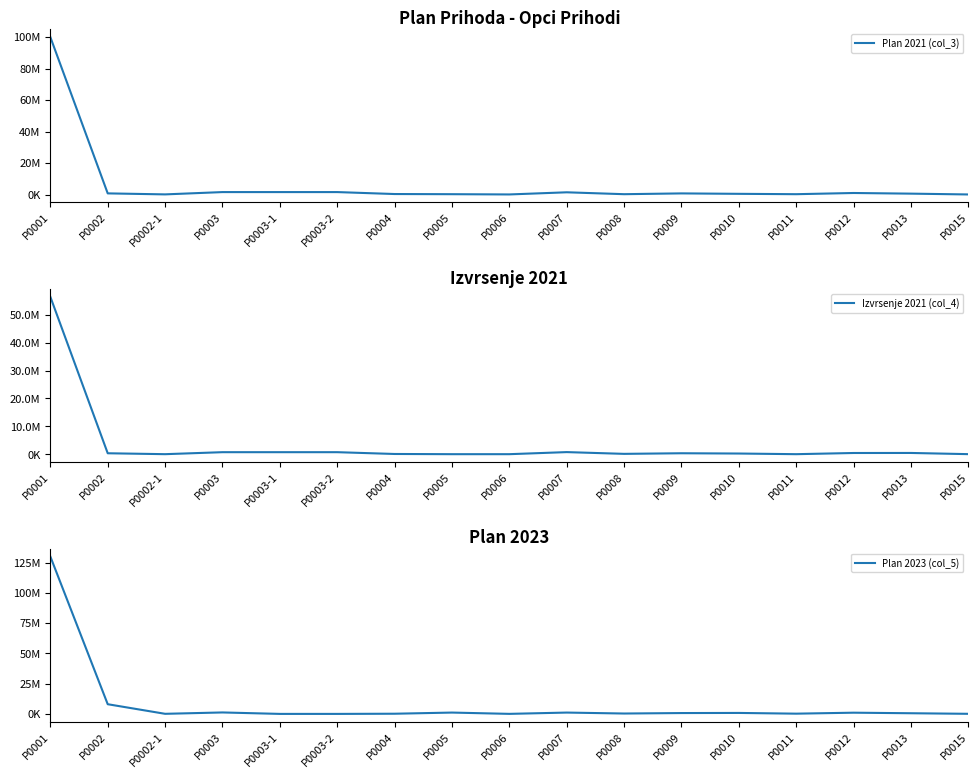

Which has a higher value, P0013 or P0012?

P0012